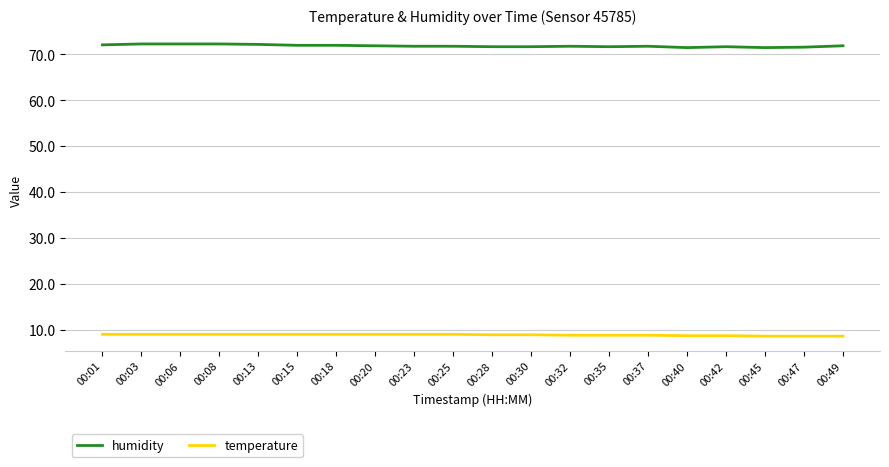

Is the value of humidity at 00:32 greater than the value of temperature at 00:47?

Yes